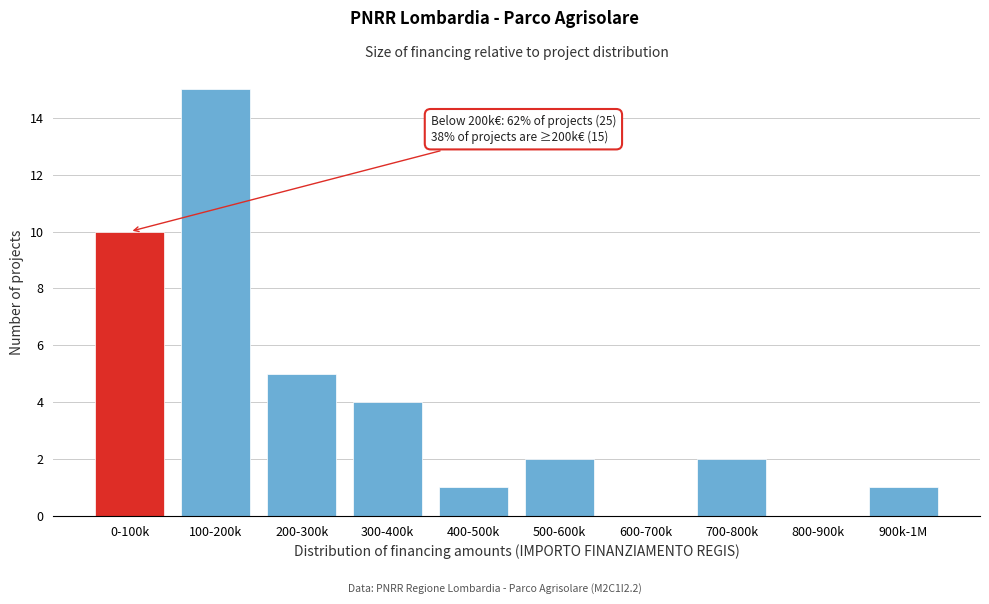

Reading right to left, what are all the values shown in this chart?

900k-1M=1	800-900k=0	700-800k=2	600-700k=0	500-600k=2	400-500k=1	300-400k=4	200-300k=5	100-200k=15	0-100k=10